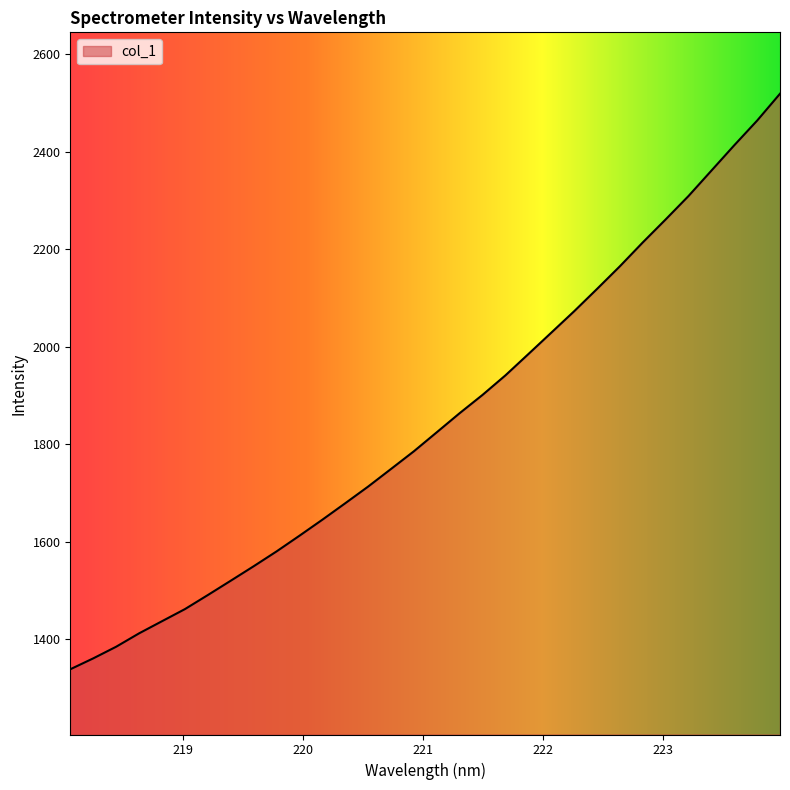

What is the greatest value displayed?

2519.4